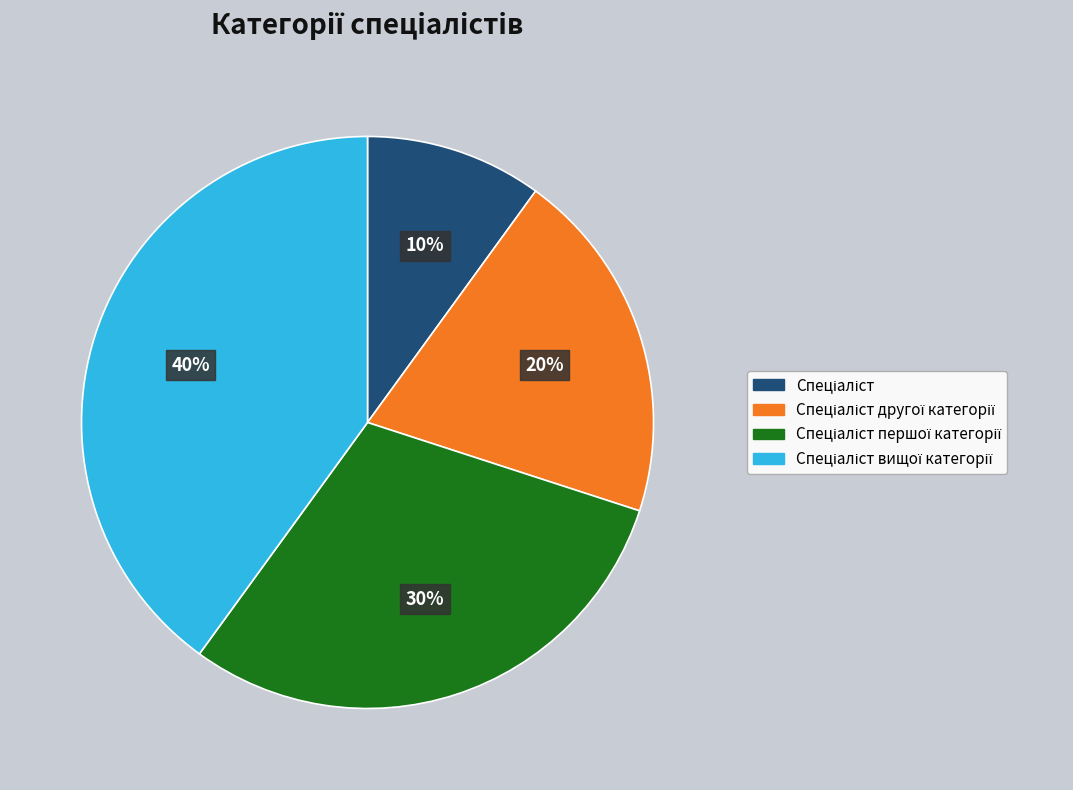

To the nearest percent, what is the difference between the largest and smallest slice percentages?

30%